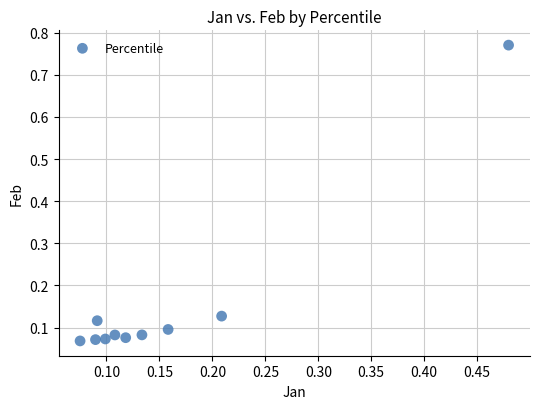

What is the range of X values (max minus min)?

0.4